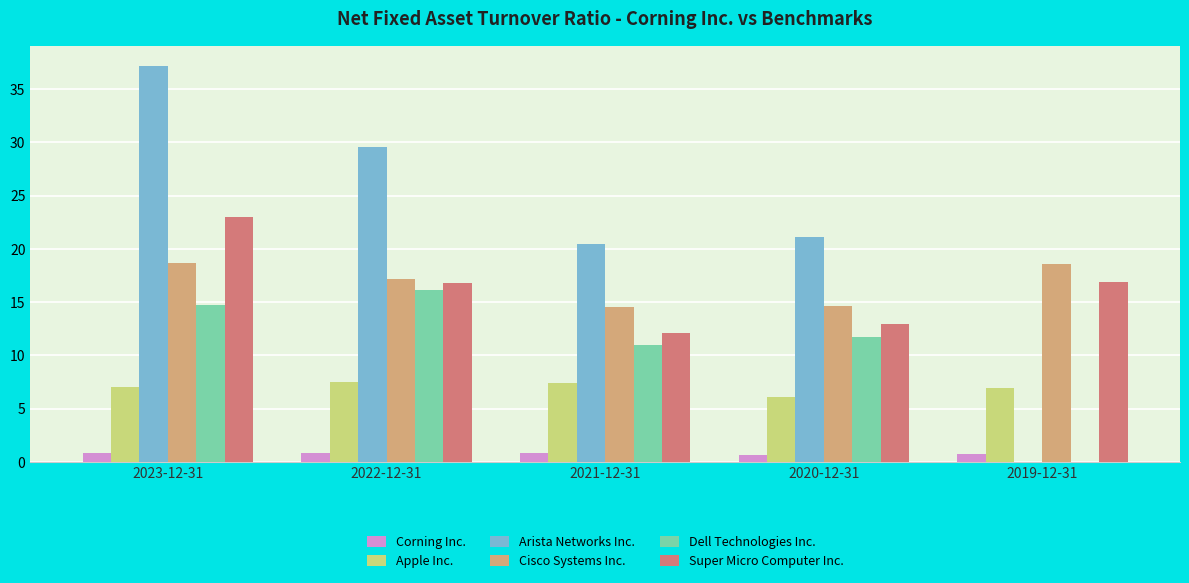

What are all the series names shown in the legend?

Corning Inc., Apple Inc., Arista Networks Inc., Cisco Systems Inc., Dell Technologies Inc., Super Micro Computer Inc.